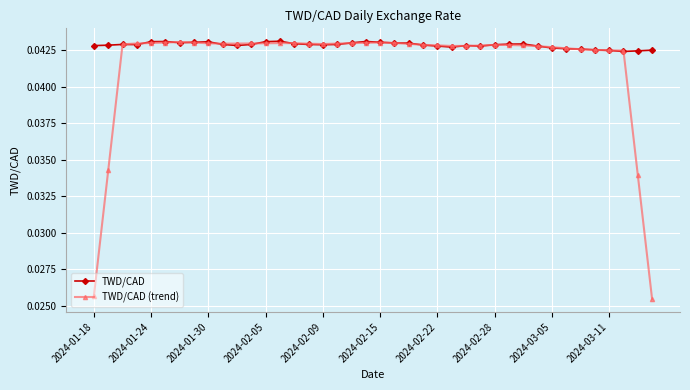

Which series has the largest total across all categories?

TWD/CAD